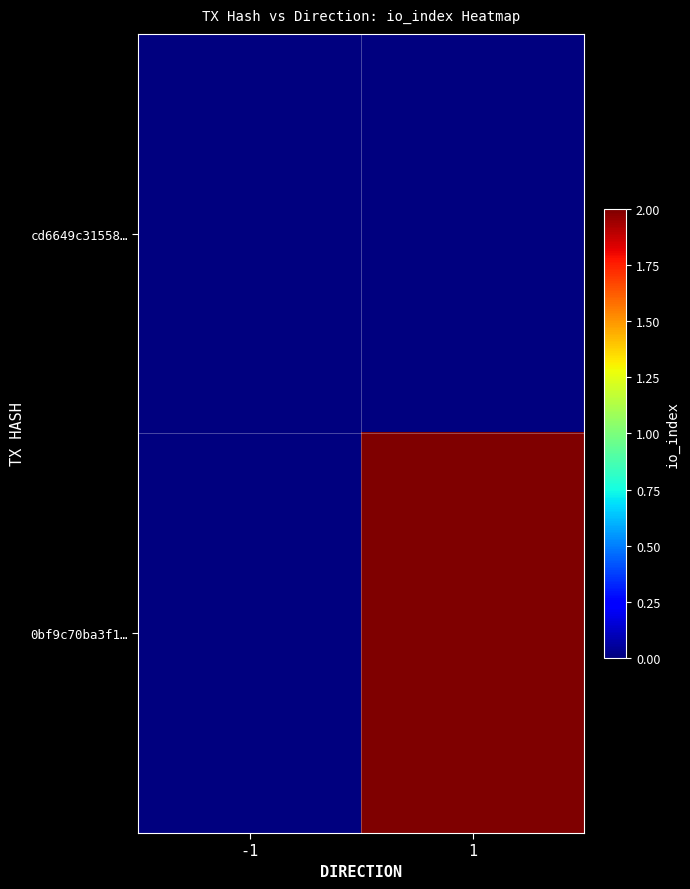

Rank the series by their average value, from lowest to highest.

cd6649c31558…, 0bf9c70ba3f1…